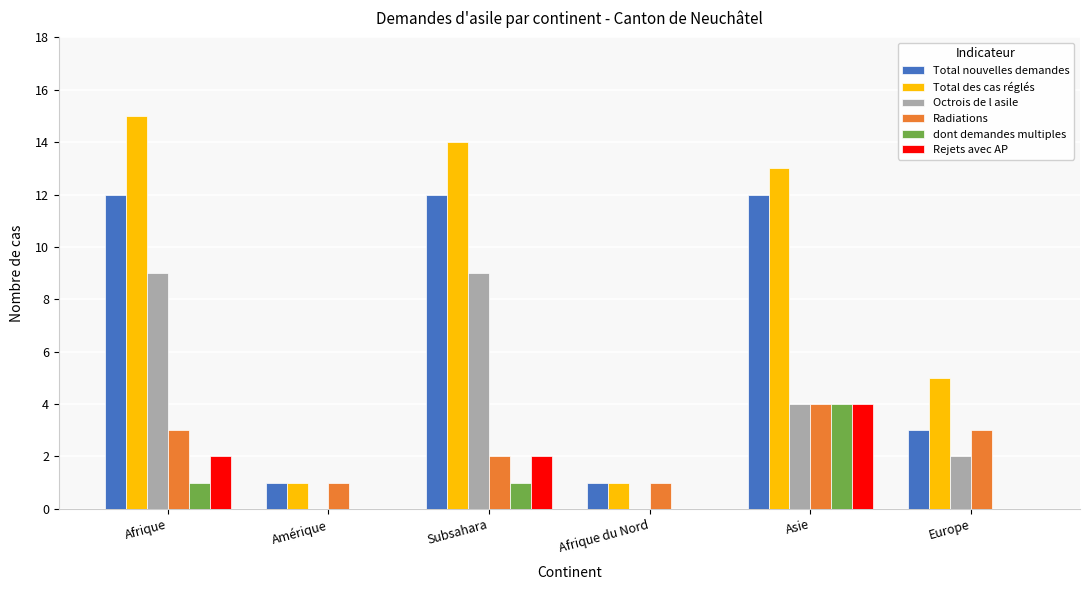

What is the total value across all series at Afrique?

42